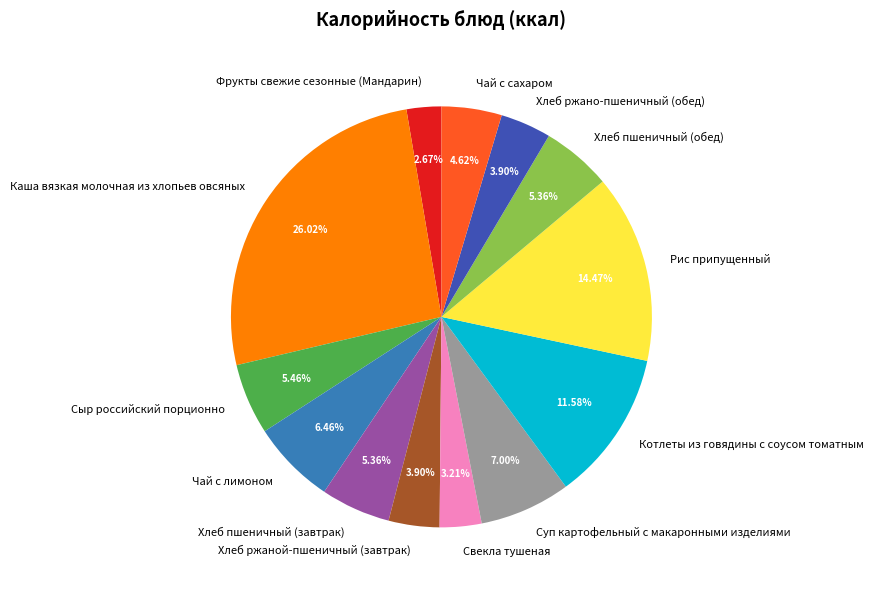

What portion of the pie excludes Хлеб пшеничный (обед)?

94.6%